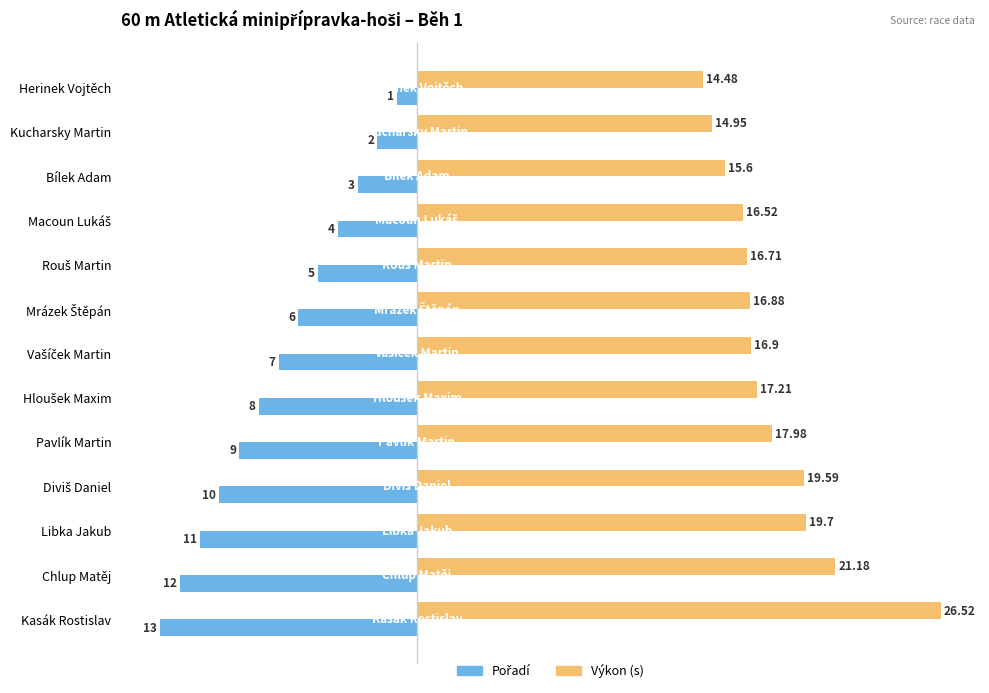

At which category does the chart reach its peak across all series?

Kasák Rostislav